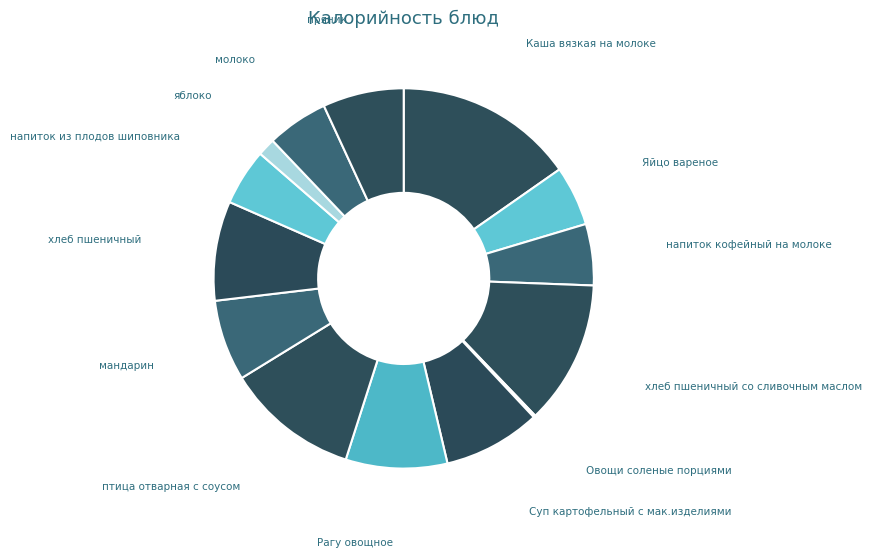

Rank the categories by value from lowest to highest.

Овощи соленые порциями, яблоко, напиток из плодов шиповника, Яйцо вареное, напиток кофейный на молоке, молоко, мандарин, пряник, Суп картофельный с мак.изделиями, хлеб пшеничный, Рагу овощное, птица отварная с соусом, хлеб пшеничный со сливочным маслом, Каша вязкая на молоке